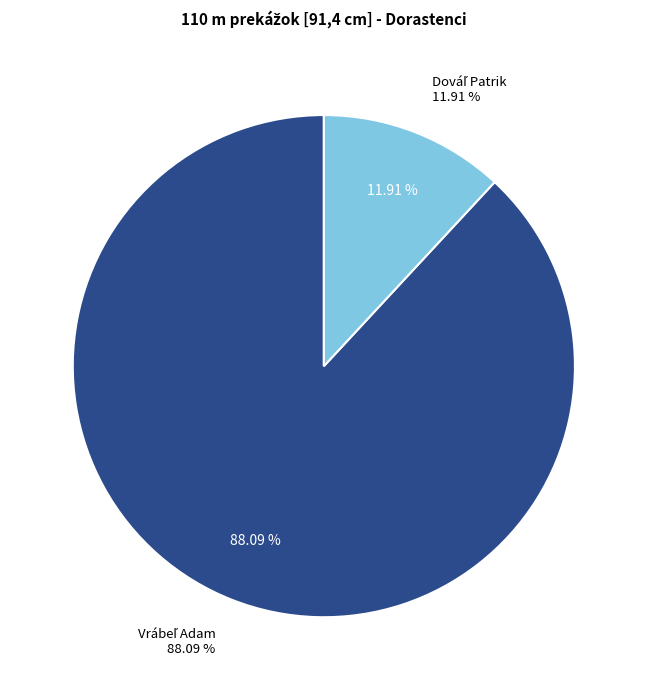

True or false: Dováľ Patrik accounts for 12% of the total.

True